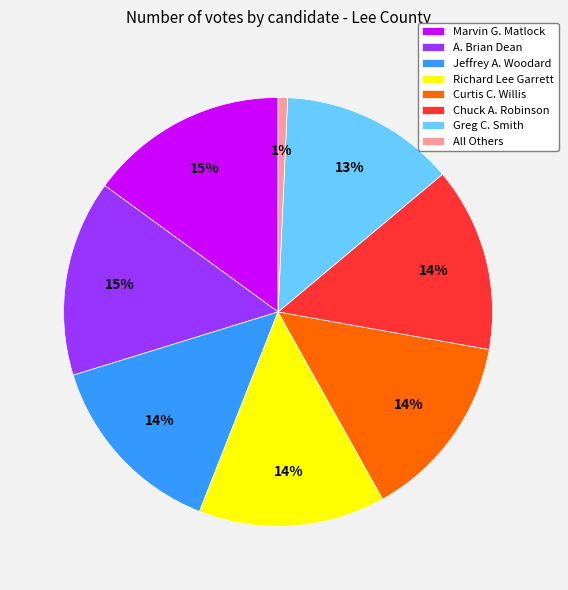

Which category has the smallest portion of the pie?

All Others